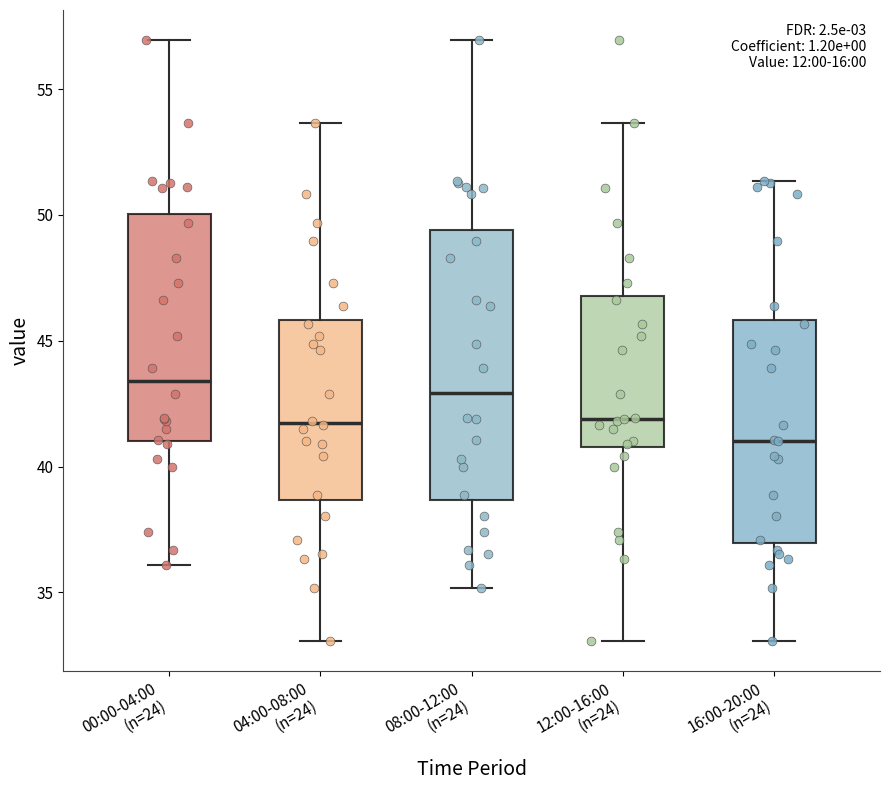

Reading left to right, transcribe this box plot: for each box, give where its median line is, the range the box spans, and where its two whiskers end, as read against the y-axis. The values are not printed on the chart, so give them approximately, as read against the axis.

00:00-04:00 (n=24): median 43.5, box 41.0 to 50.0, whiskers 36.0 to 57.0
04:00-08:00 (n=24): median 42.0, box 38.5 to 46.0, whiskers 33.0 to 53.5
08:00-12:00 (n=24): median 43.0, box 38.5 to 49.5, whiskers 35.0 to 57.0
12:00-16:00 (n=24): median 42.0, box 41.0 to 47.0, whiskers 33.0 to 53.5
16:00-20:00 (n=24): median 41.0, box 37.0 to 46.0, whiskers 33.0 to 51.5